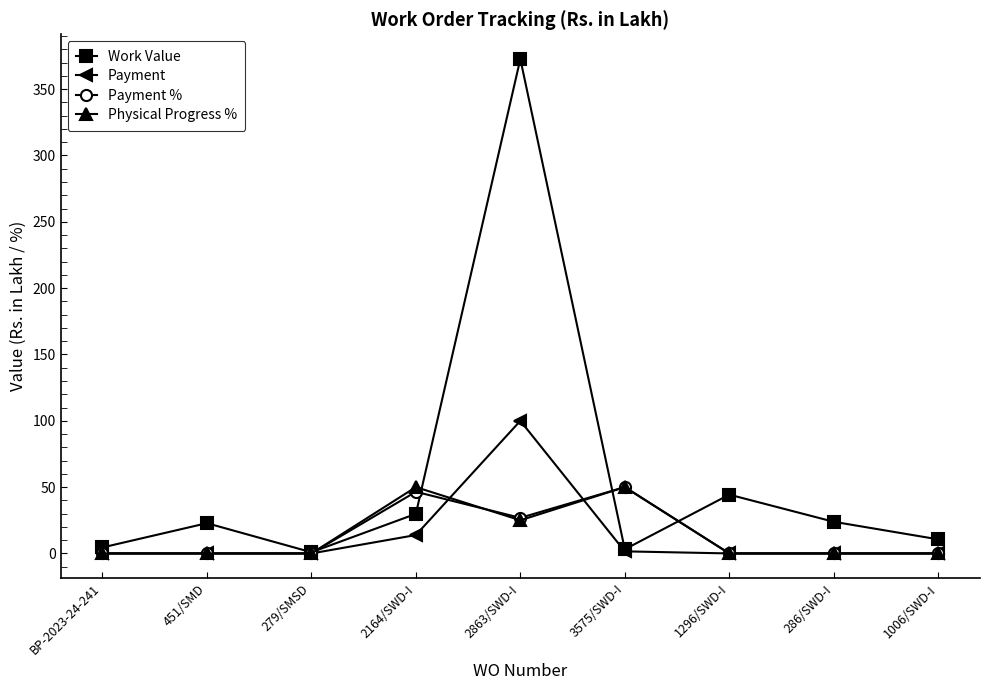

True or false: Payment % has a value of 25.5 at 2164/SWD-I.

False